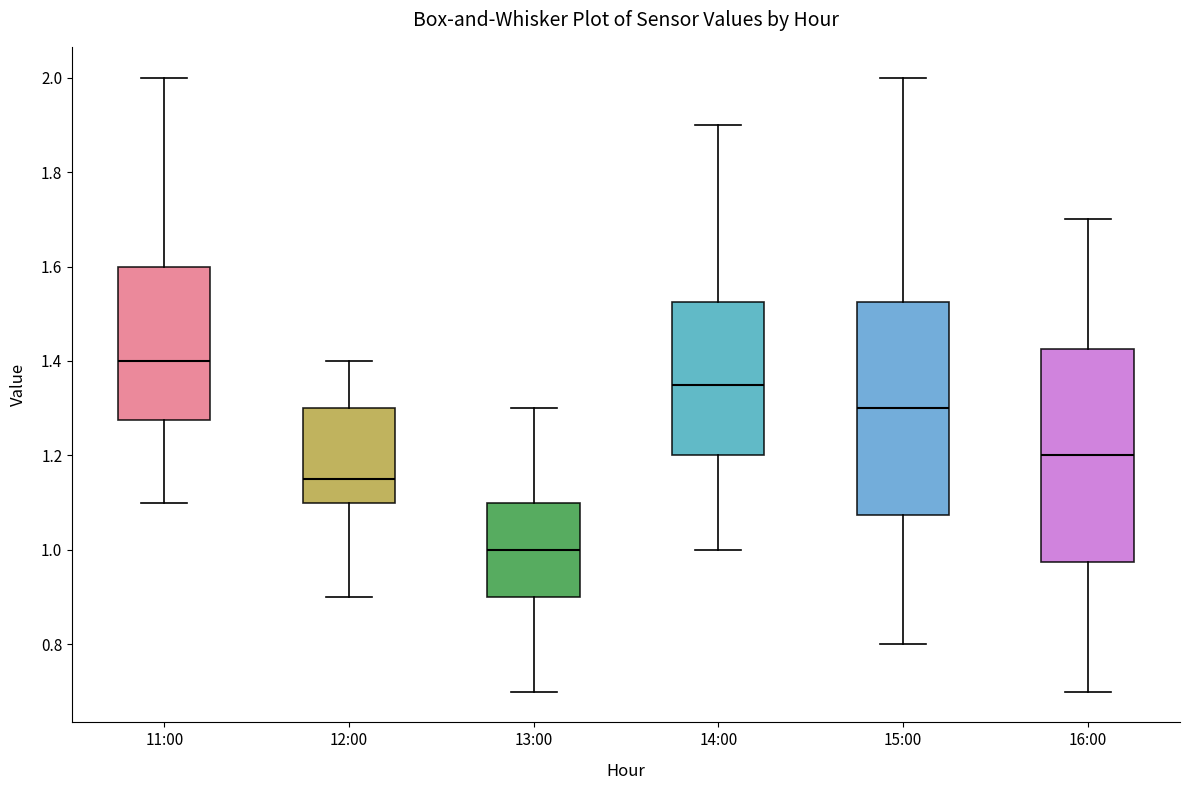

Reading left to right, transcribe this box plot: for each box, give where its median line is, the range the box spans, and where its two whiskers end, as read against the y-axis. The values are not printed on the chart, so give them approximately, as read against the axis.

11:00: median 1.40, box 1.28 to 1.60, whiskers 1.10 to 2.00
12:00: median 1.16, box 1.10 to 1.30, whiskers 0.90 to 1.40
13:00: median 1.00, box 0.90 to 1.10, whiskers 0.70 to 1.30
14:00: median 1.36, box 1.20 to 1.52, whiskers 1.00 to 1.90
15:00: median 1.30, box 1.08 to 1.52, whiskers 0.80 to 2.00
16:00: median 1.20, box 0.98 to 1.42, whiskers 0.70 to 1.70